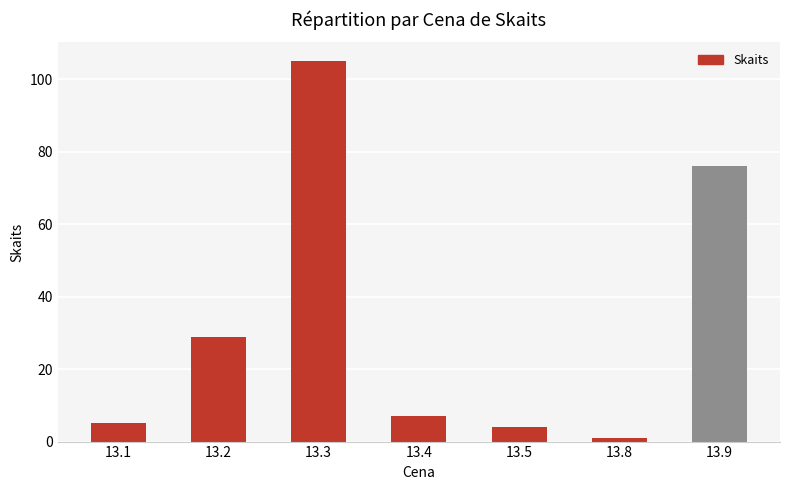

Reading right to left, extract all data points from this chart.

76	1	4	7	105	29	5